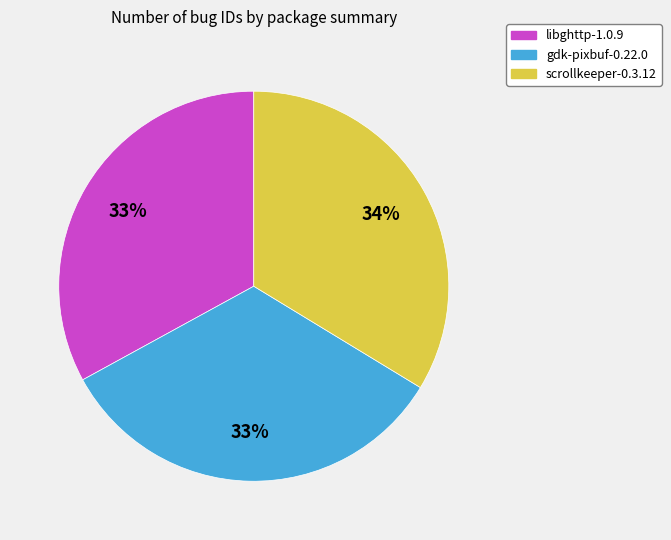

To the nearest percent, what portion does scrollkeeper-0.3.12 represent?

34%